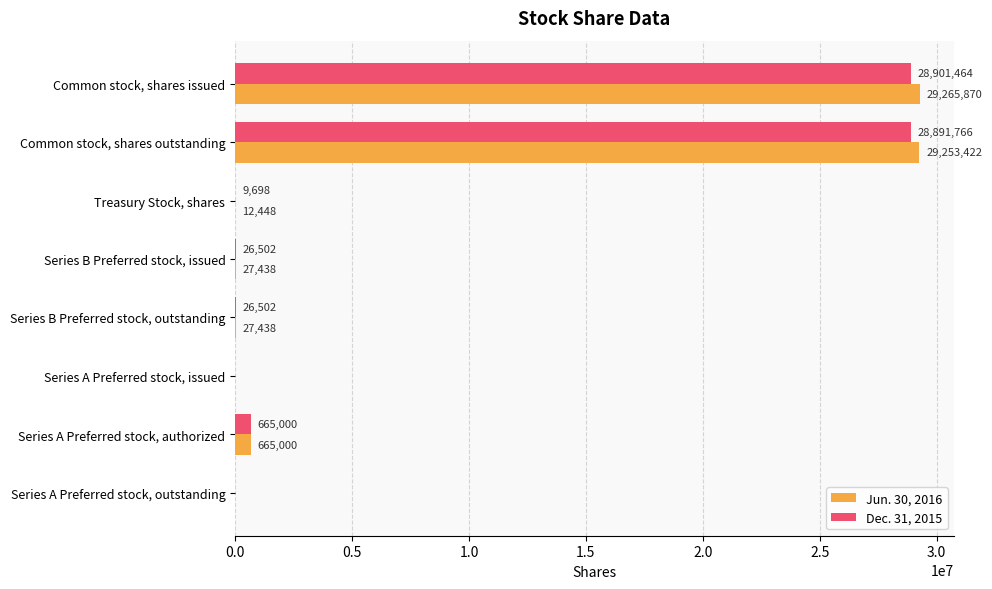

At which category does the chart reach its peak across all series?

Common stock, shares issued